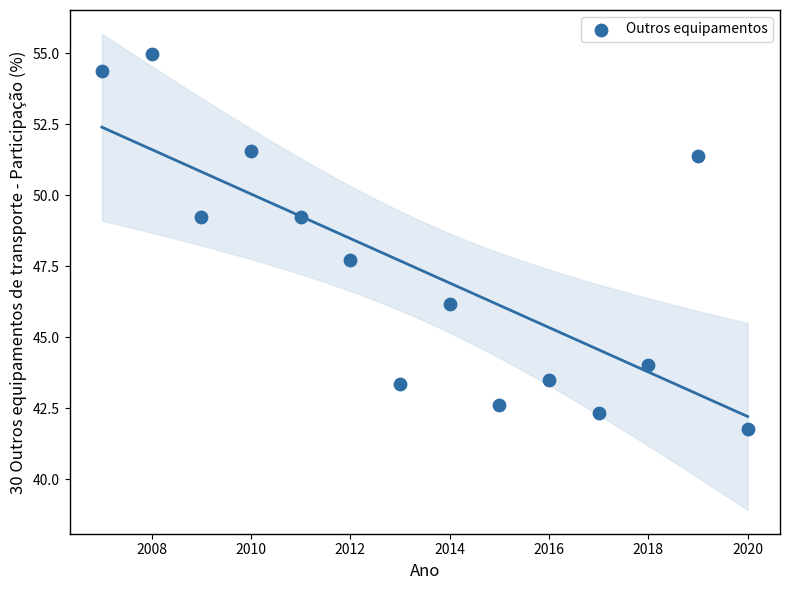

What Y value in the scatter plot is closest to 48?

47.7